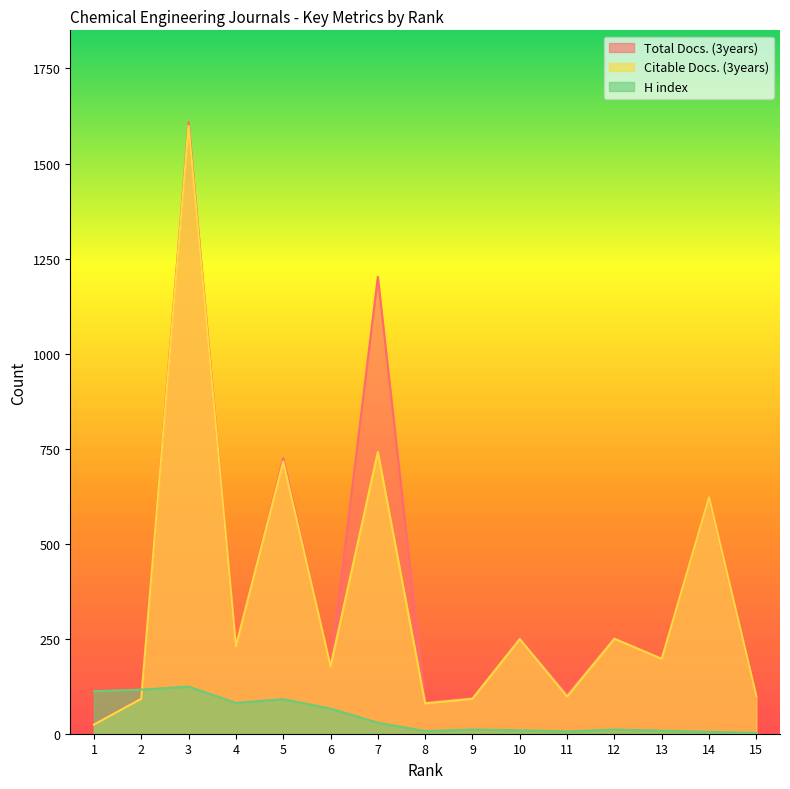

Where do H index and Citable Docs. (3years) first cross each other?

2 and 3